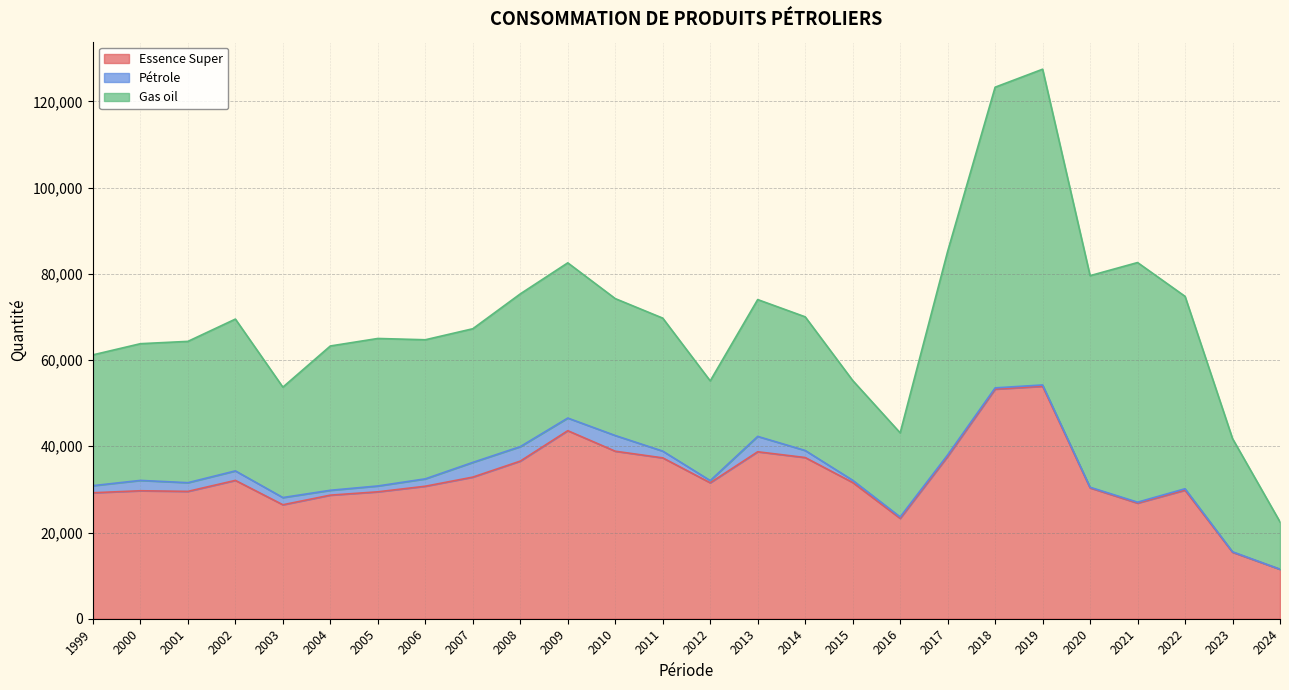

What is the value of the Gas oil point at the 17th from the left?

23151.0